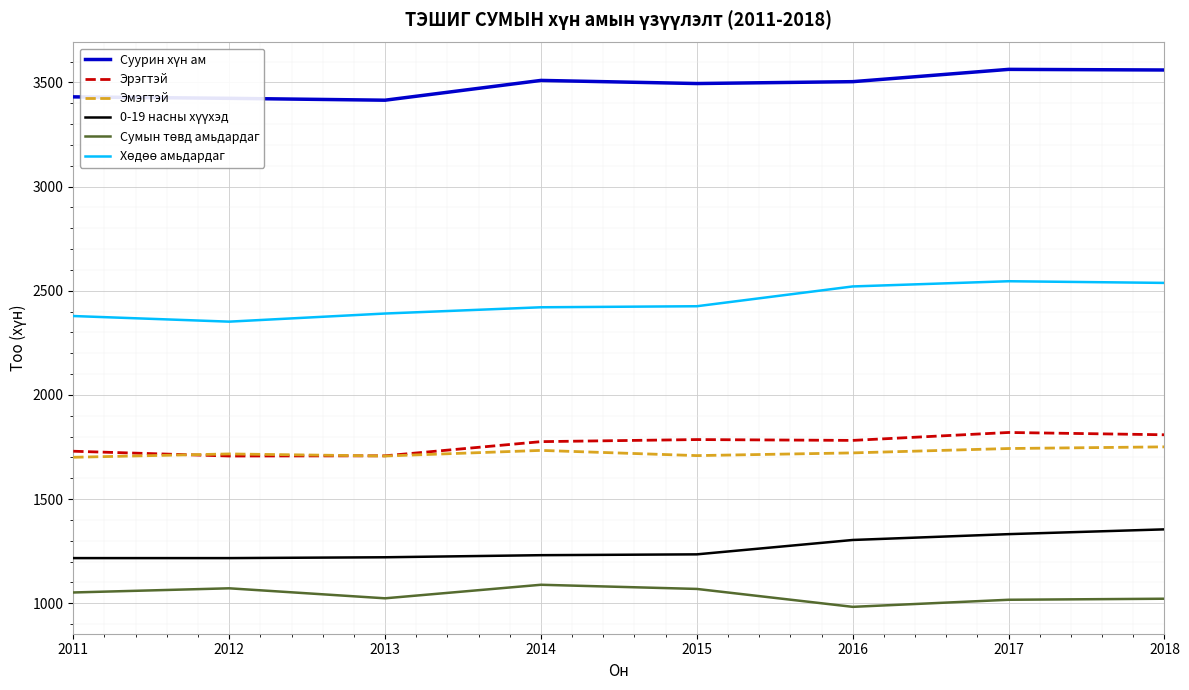

What is the minimum value shown in the chart?

983